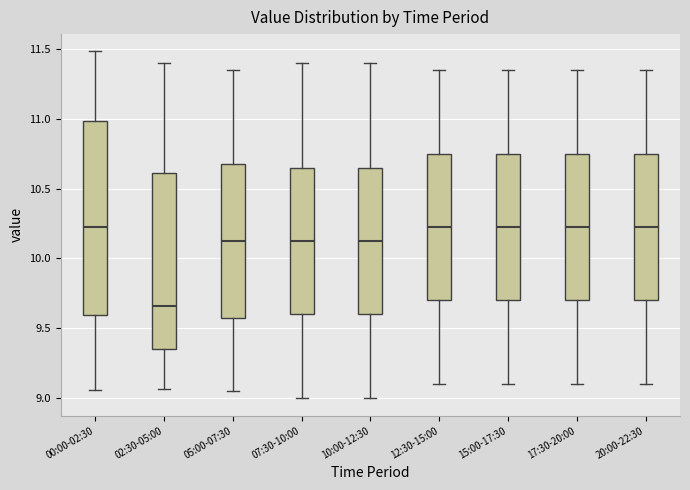

Reading left to right, transcribe this box plot: for each box, give where its median line is, the range the box spans, and where its two whiskers end, as read against the y-axis. The values are not printed on the chart, so give them approximately, as read against the axis.

00:00-02:30: median 10.25, box 9.60 to 11.00, whiskers 9.05 to 11.50
02:30-05:00: median 9.65, box 9.35 to 10.60, whiskers 9.05 to 11.40
05:00-07:30: median 10.15, box 9.60 to 10.70, whiskers 9.05 to 11.35
07:30-10:00: median 10.15, box 9.60 to 10.65, whiskers 9.00 to 11.40
10:00-12:30: median 10.15, box 9.60 to 10.65, whiskers 9.00 to 11.40
12:30-15:00: median 10.25, box 9.70 to 10.75, whiskers 9.10 to 11.35
15:00-17:30: median 10.25, box 9.70 to 10.75, whiskers 9.10 to 11.35
17:30-20:00: median 10.25, box 9.70 to 10.75, whiskers 9.10 to 11.35
20:00-22:30: median 10.25, box 9.70 to 10.75, whiskers 9.10 to 11.35